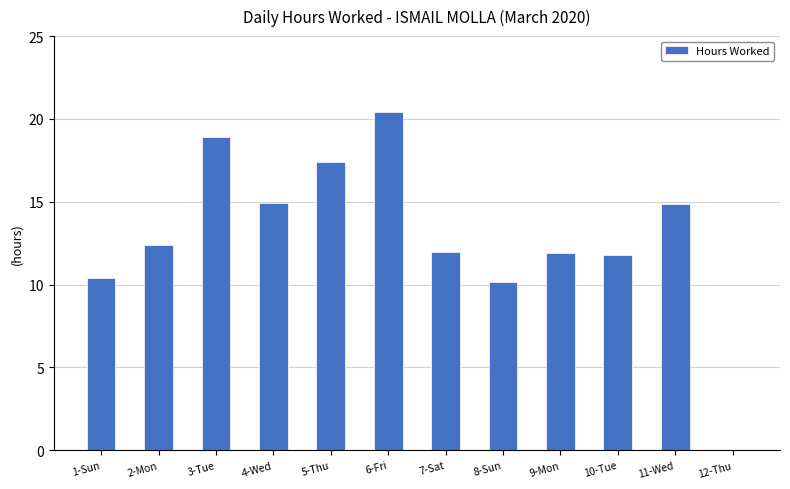

What is the sum of all values?

155.0